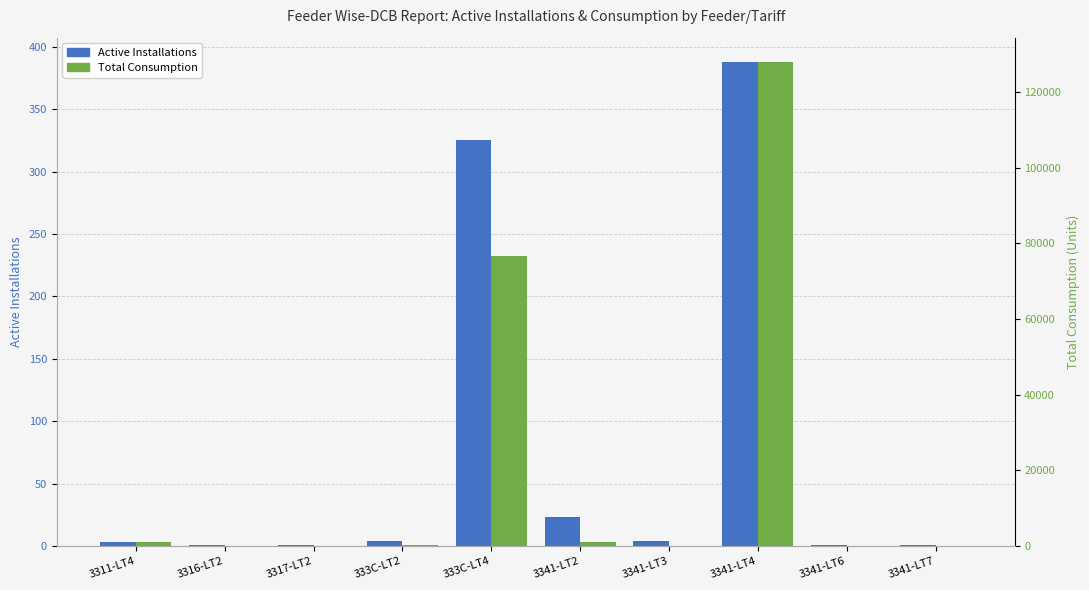

List the series in order of their overall mean, highest first.

Total Consumption, Active Installations